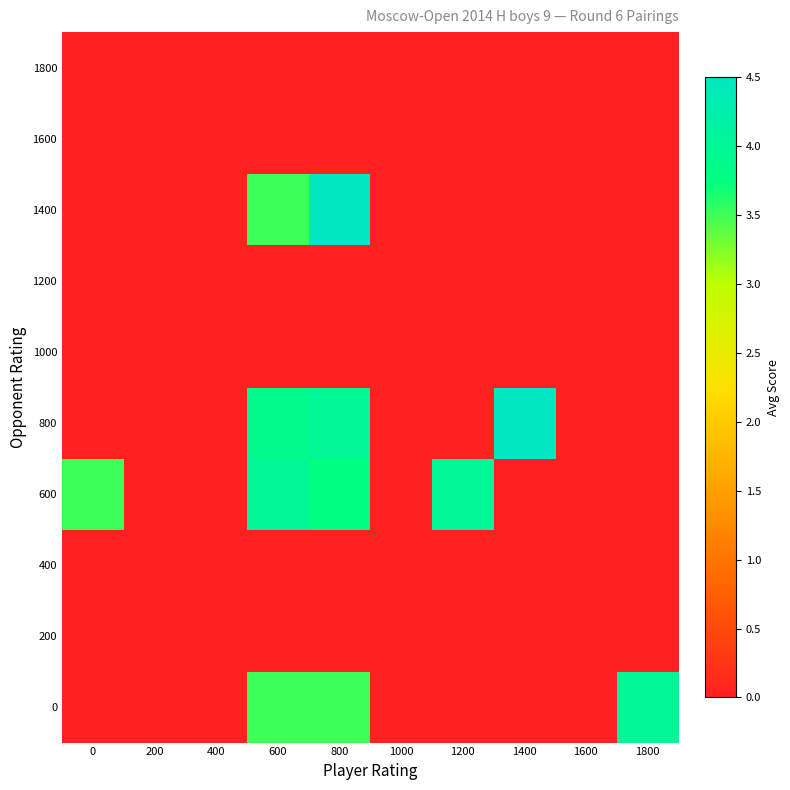

Rank the series by their maximum value, from highest to lowest.

800, 1400, 0, 600, 200, 400, 1000, 1200, 1600, 1800